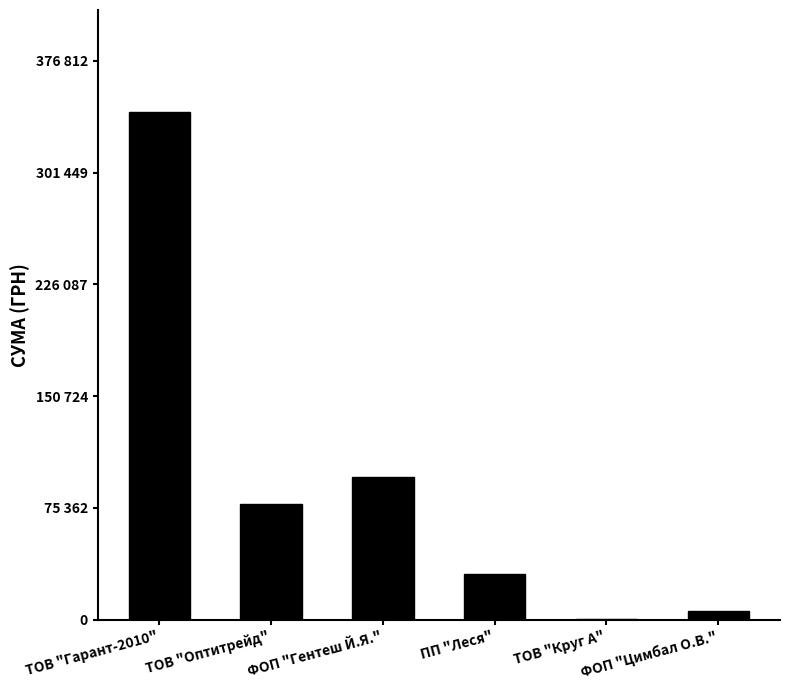

Are the bars horizontal?

No